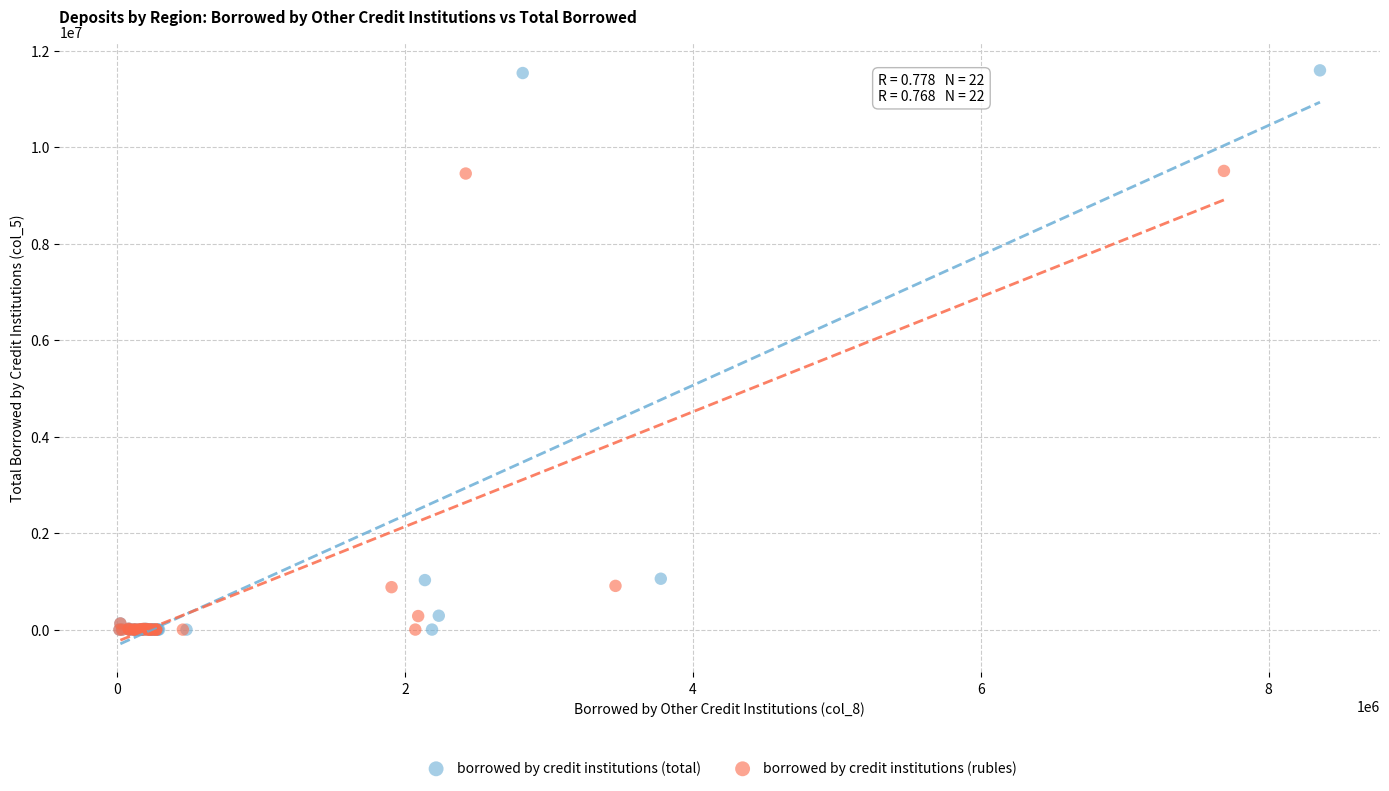

Which series contains the highest Y value?

borrowed by credit institutions (total)